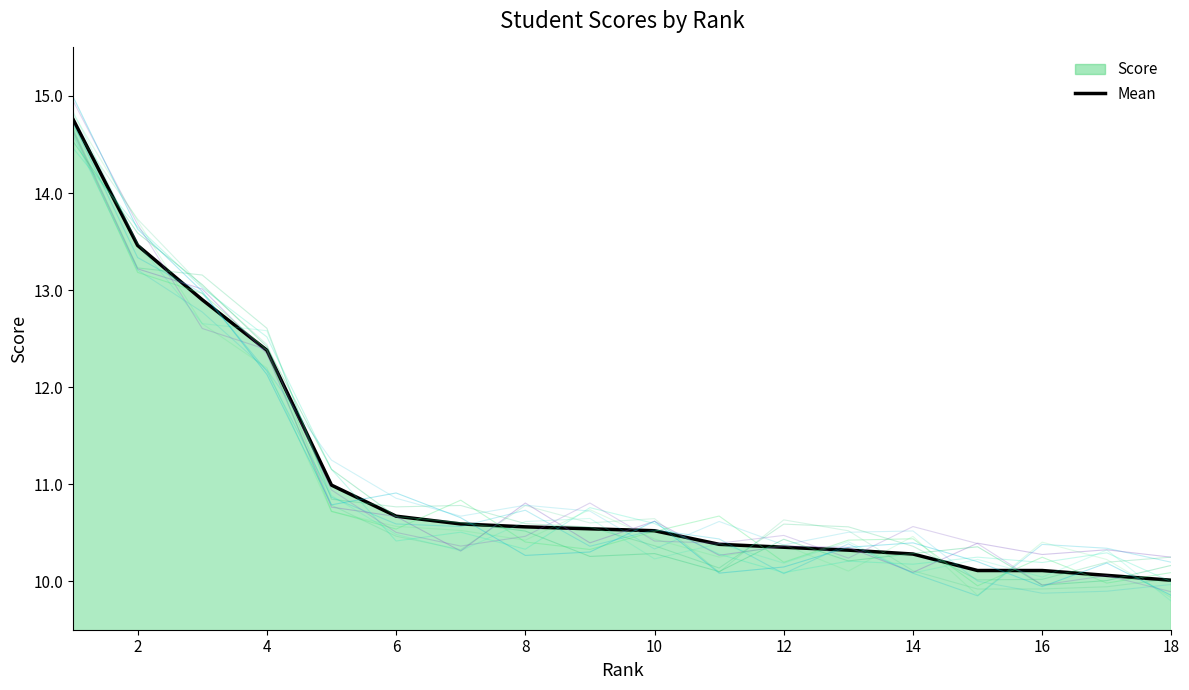

What is the greatest value displayed?

14.8